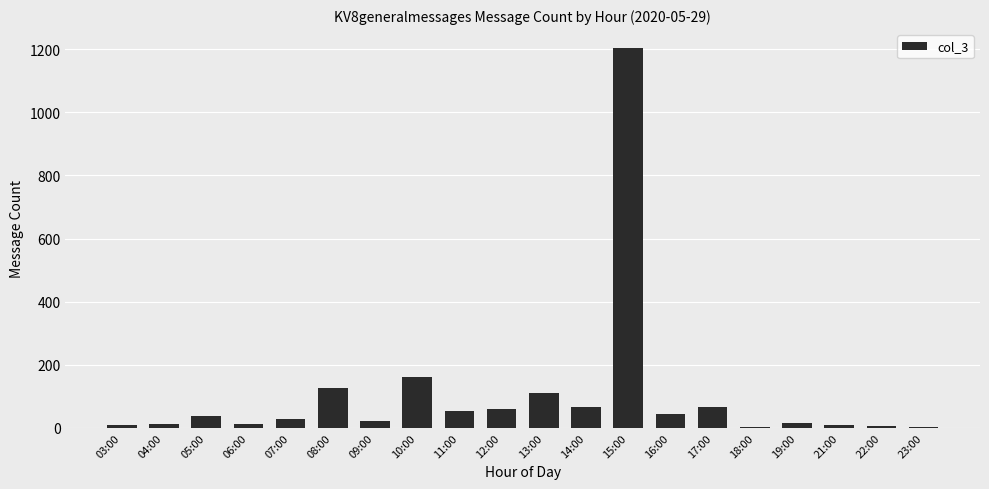

The chart shows a value of 170 at 13:00. True or false?

False